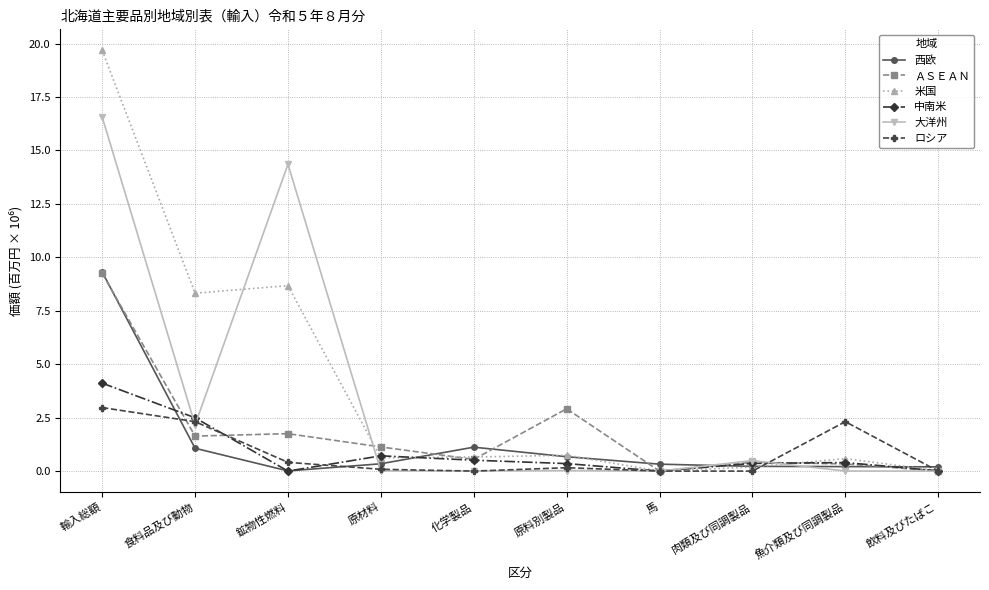

True or false: 大洋州 has a value of 0.0 at 飲料及びたばこ.

True